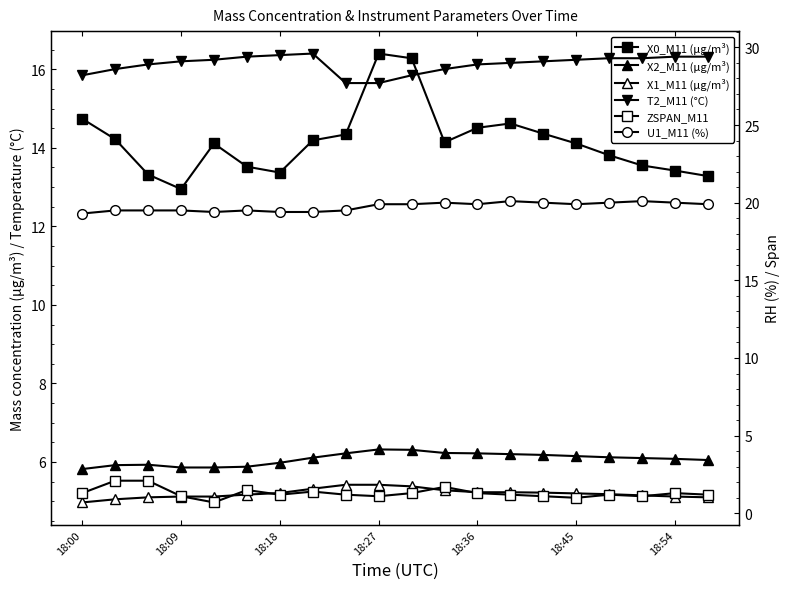

How many data points in ZSPAN_M11 are above 1?

18